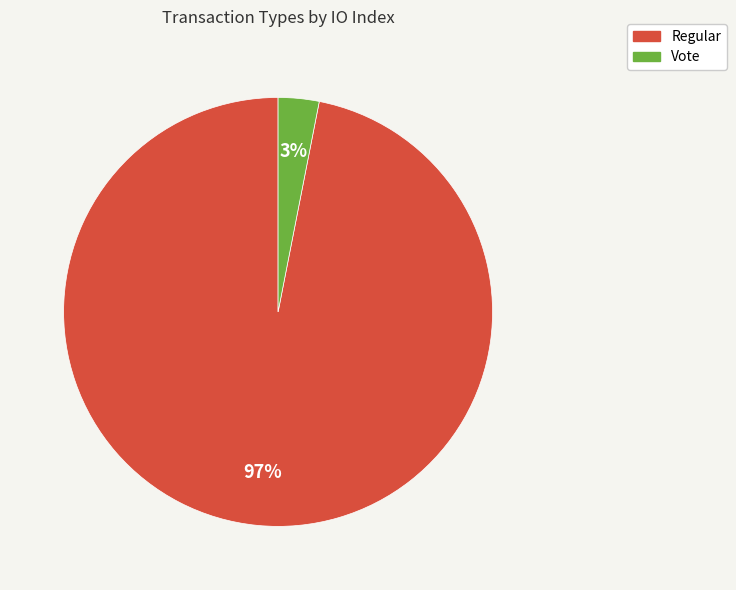

What is the smallest slice in the pie chart?

Vote